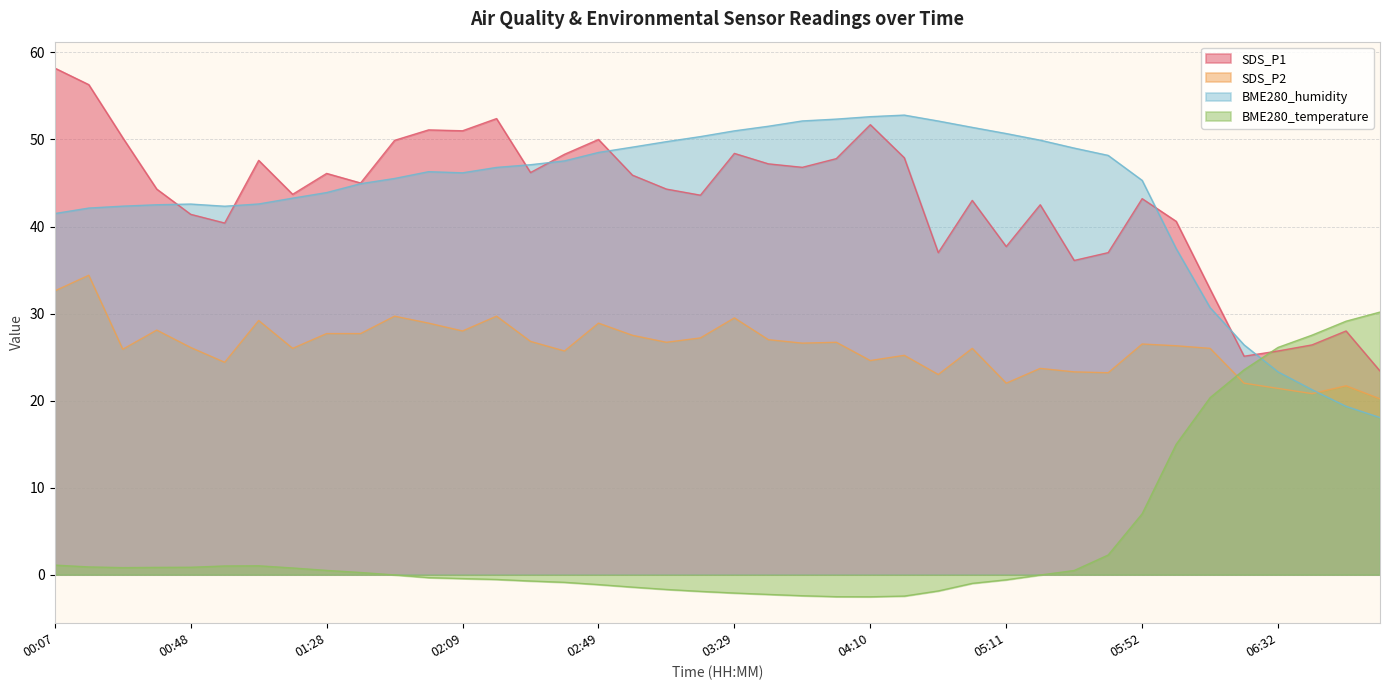

Where is the first local minimum for BME280_humidity?

00:58